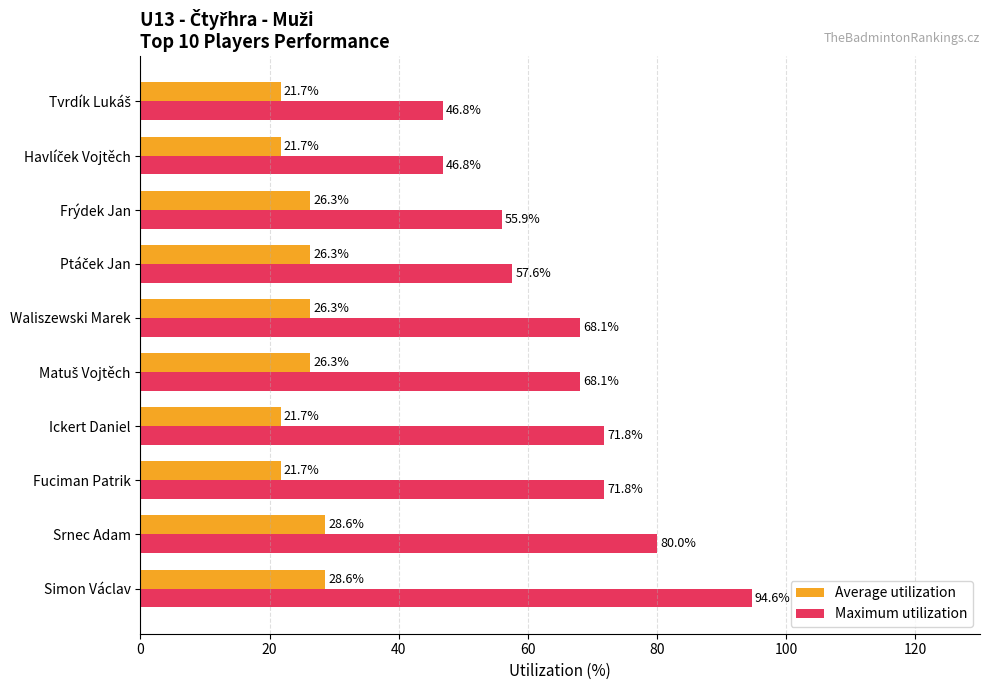

The Maximum utilization series shows 55.9 at Frýdek Jan. True or false?

True